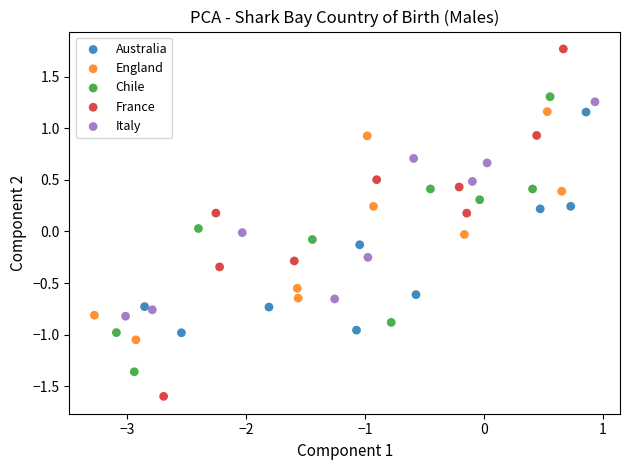

Which series has the largest Y range (max minus min)?

France